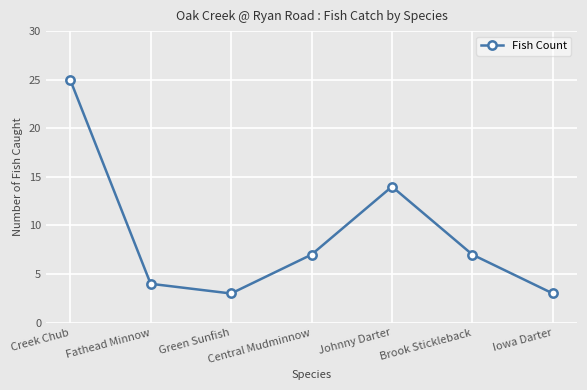

How many data points are less than 7?

3